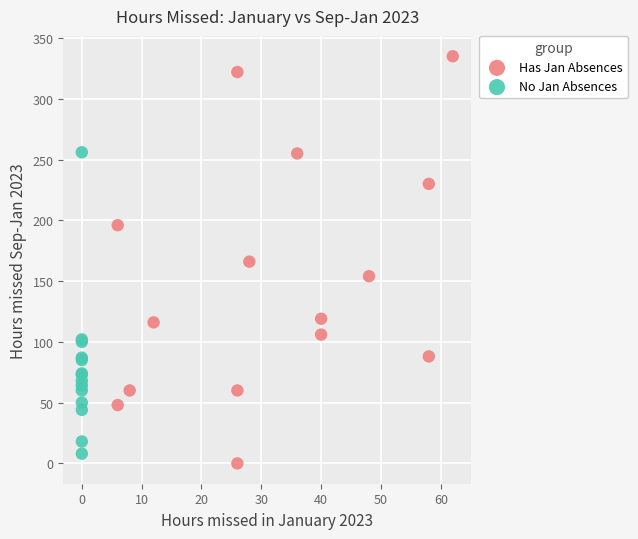

Which series has the largest Y range (max minus min)?

Has Jan Absences